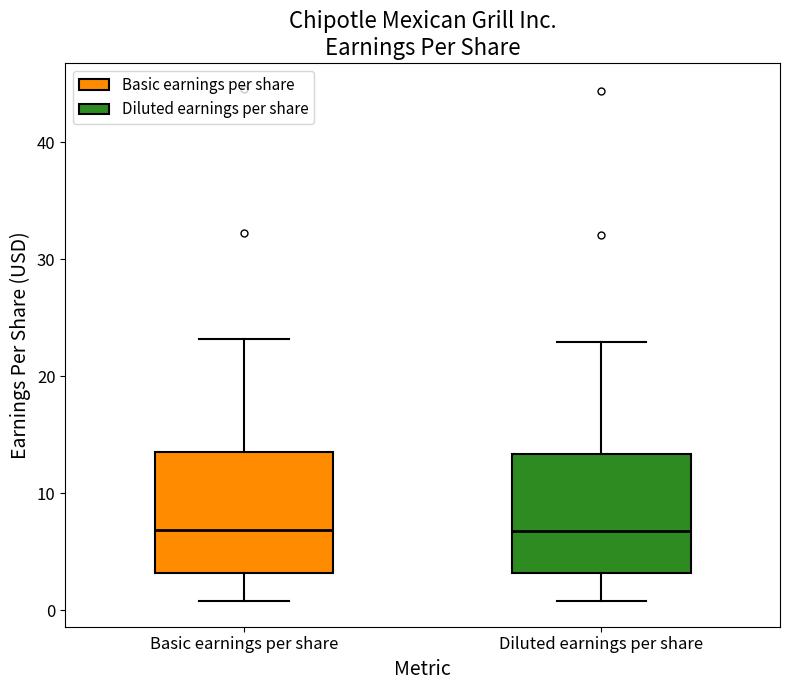

Where does the upper whisker of the box for Basic earnings per share end on the y-axis? The values are not printed on the chart, so give them approximately, as read against the axis.

23